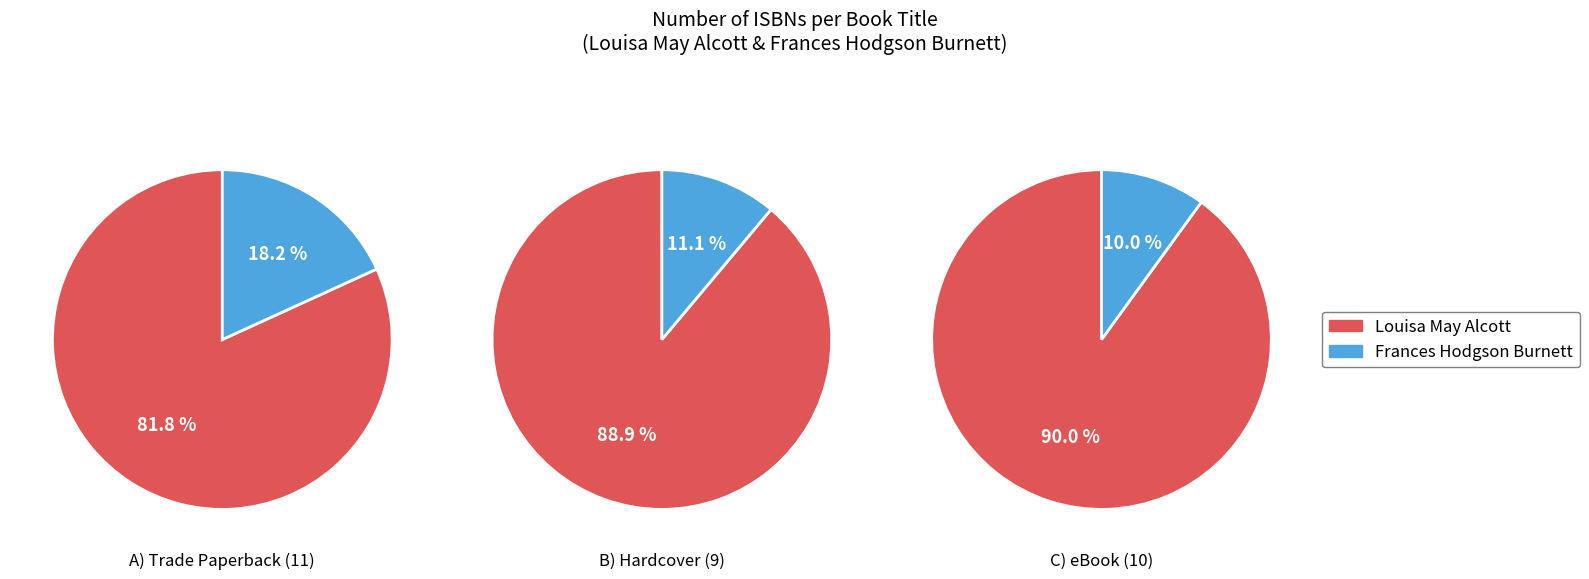

Does any single category account for the majority?

No